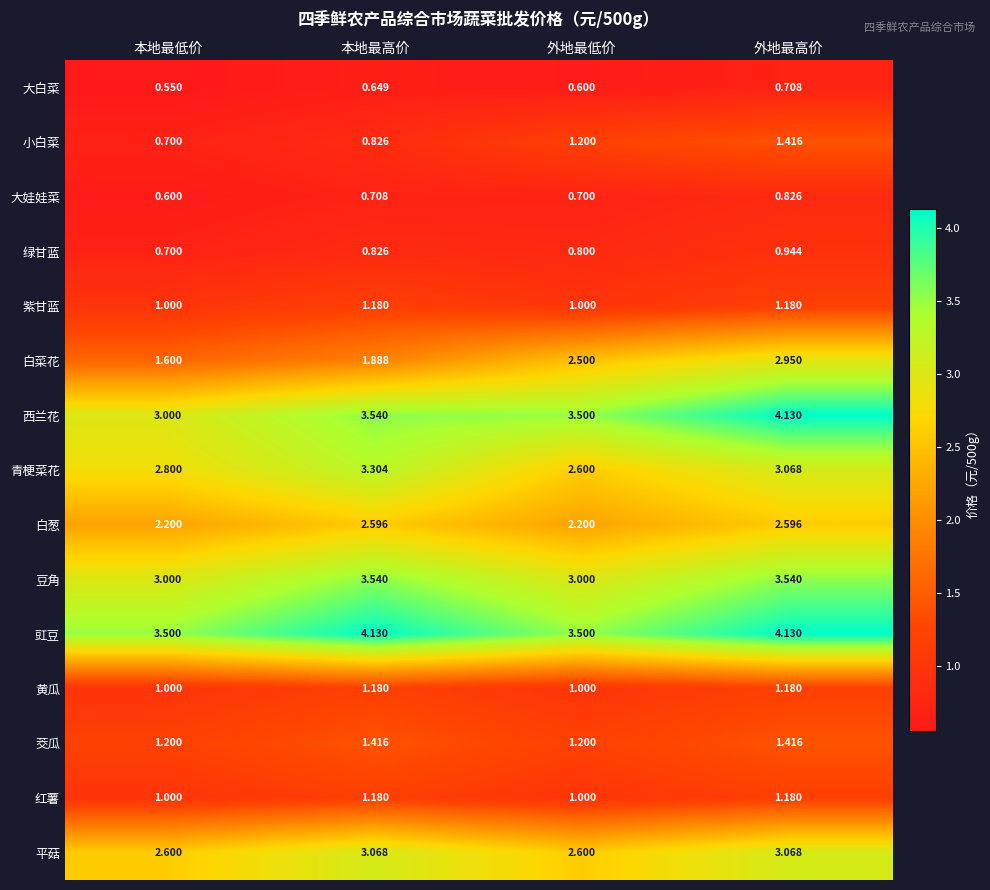

At which category is the sum across all series the highest?

外地最高价